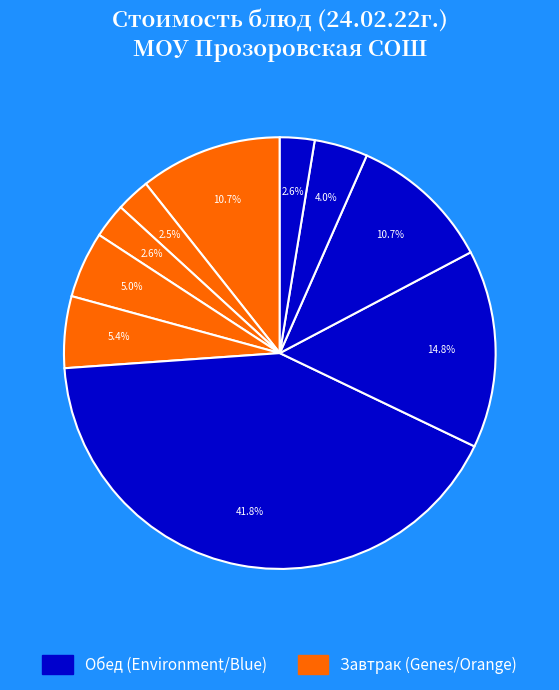

How many slices are in this pie chart?

10